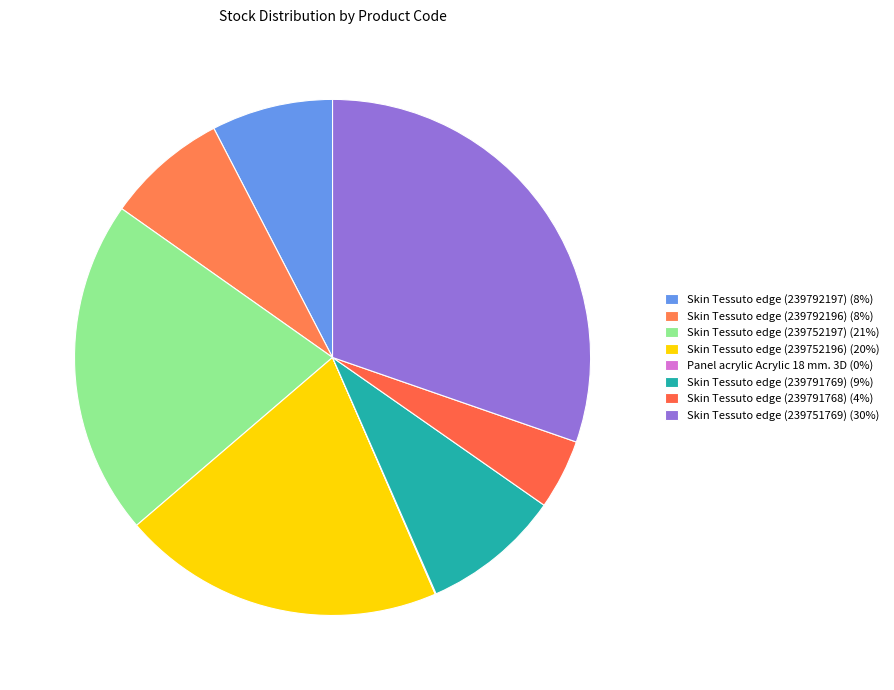

What portion of the pie excludes Skin Tessuto edge (239791768)?

95.6%